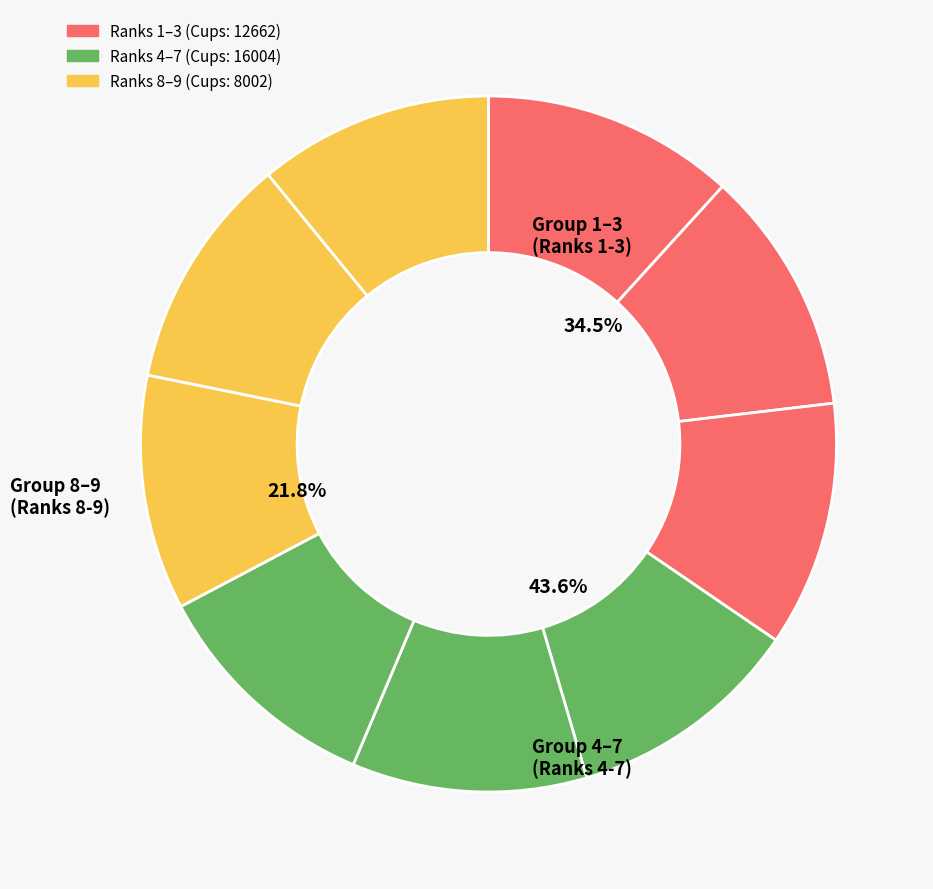

Count the number of slices in the pie.

9